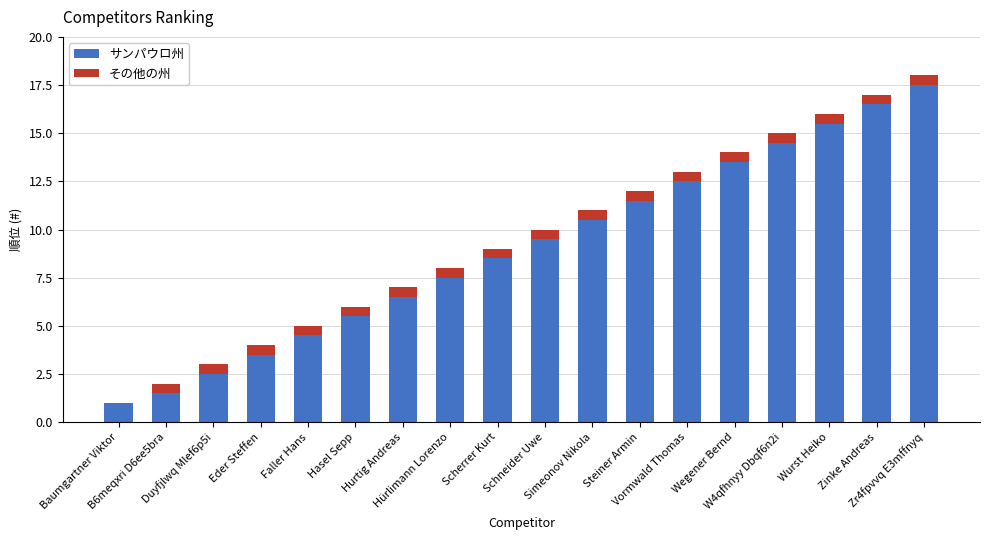

What is the sum of all サンパウロ州 values?

162.5